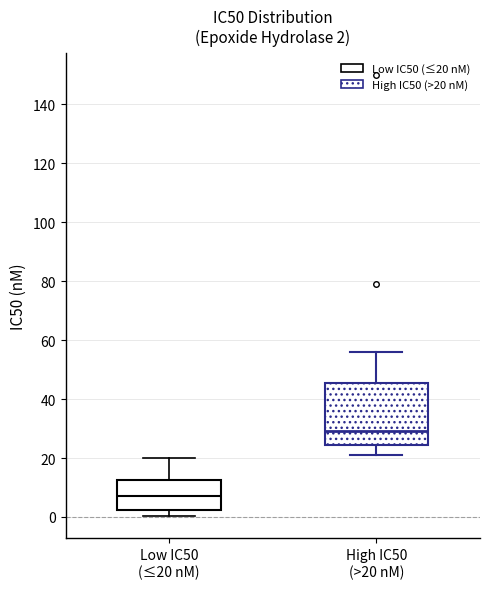

Which box has the highest median line?

High IC50 (>20 nM)